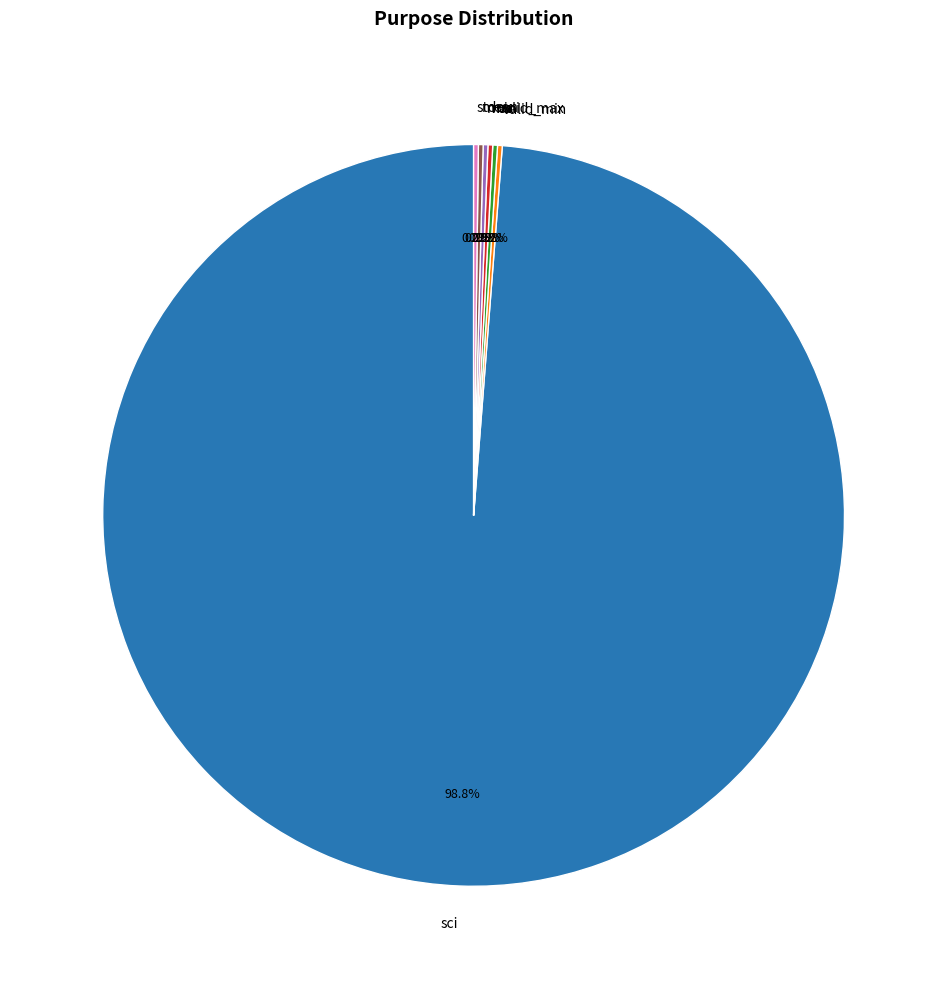

Which category has the biggest portion of the pie?

sci